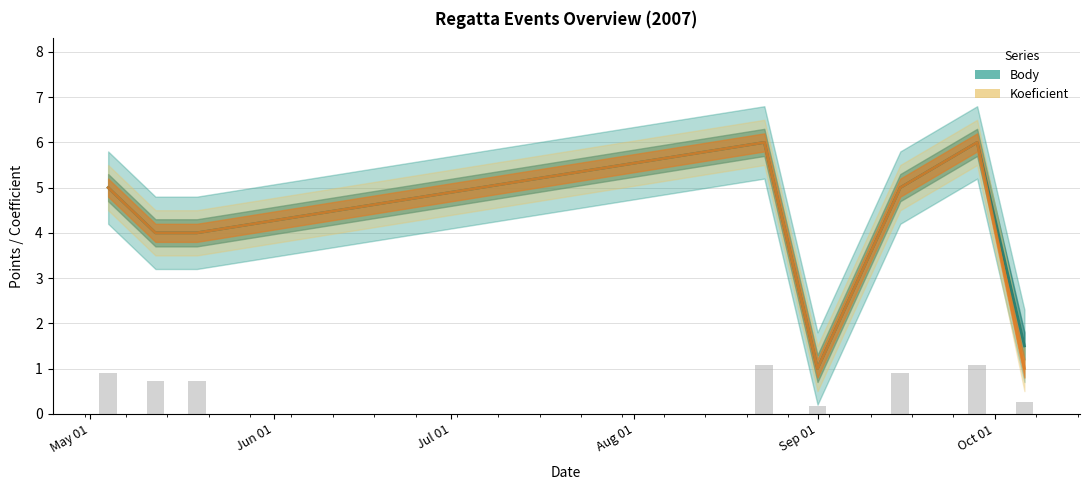

What is the sum of the Body values at Jul 01 and Aug 01?

10.0